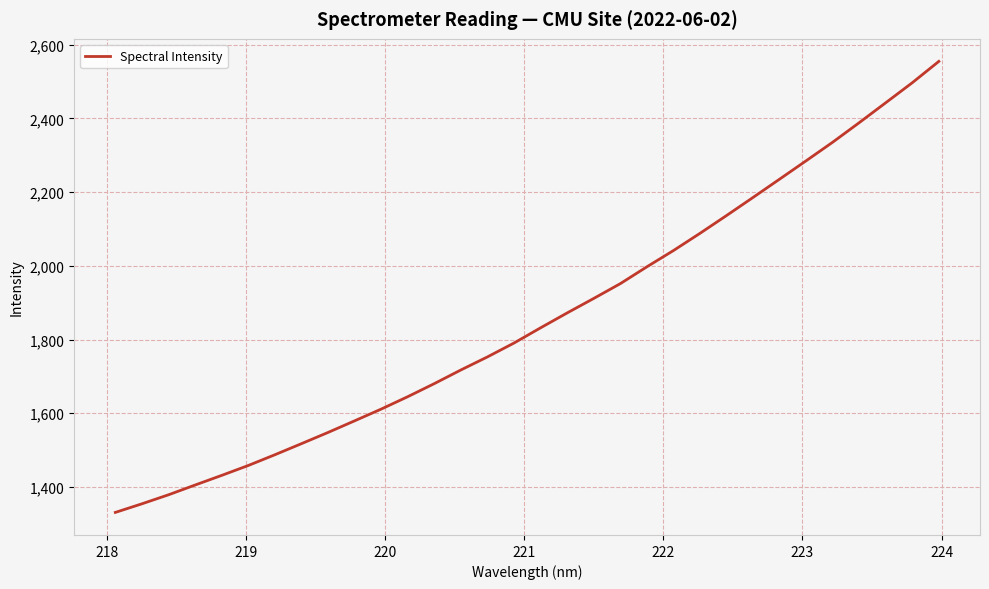

What is the minimum value shown in the chart?

1330.6